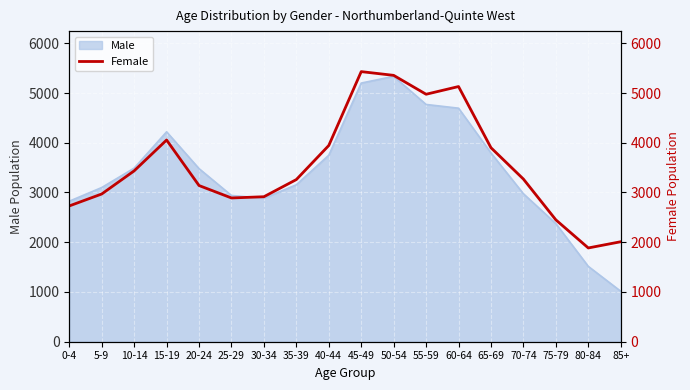

What is the maximum value shown in the chart?

5430